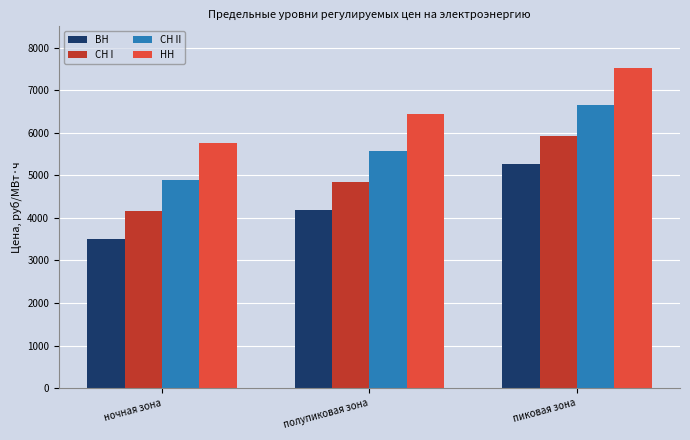

The СН II series shows 7074.1 at ночная зона. True or false?

False